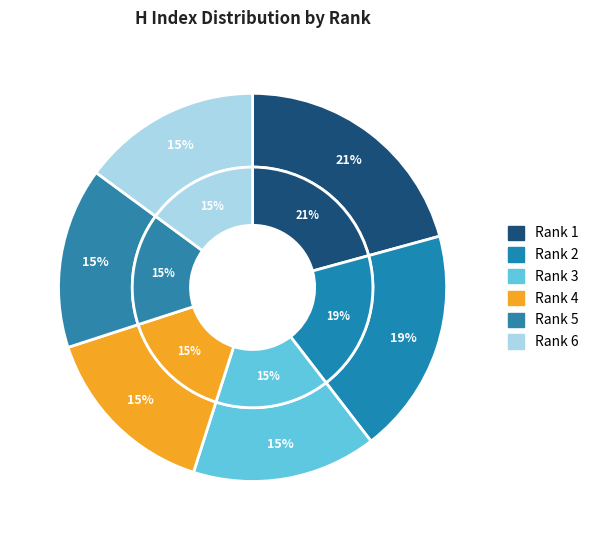

Does any single category account for the majority?

No